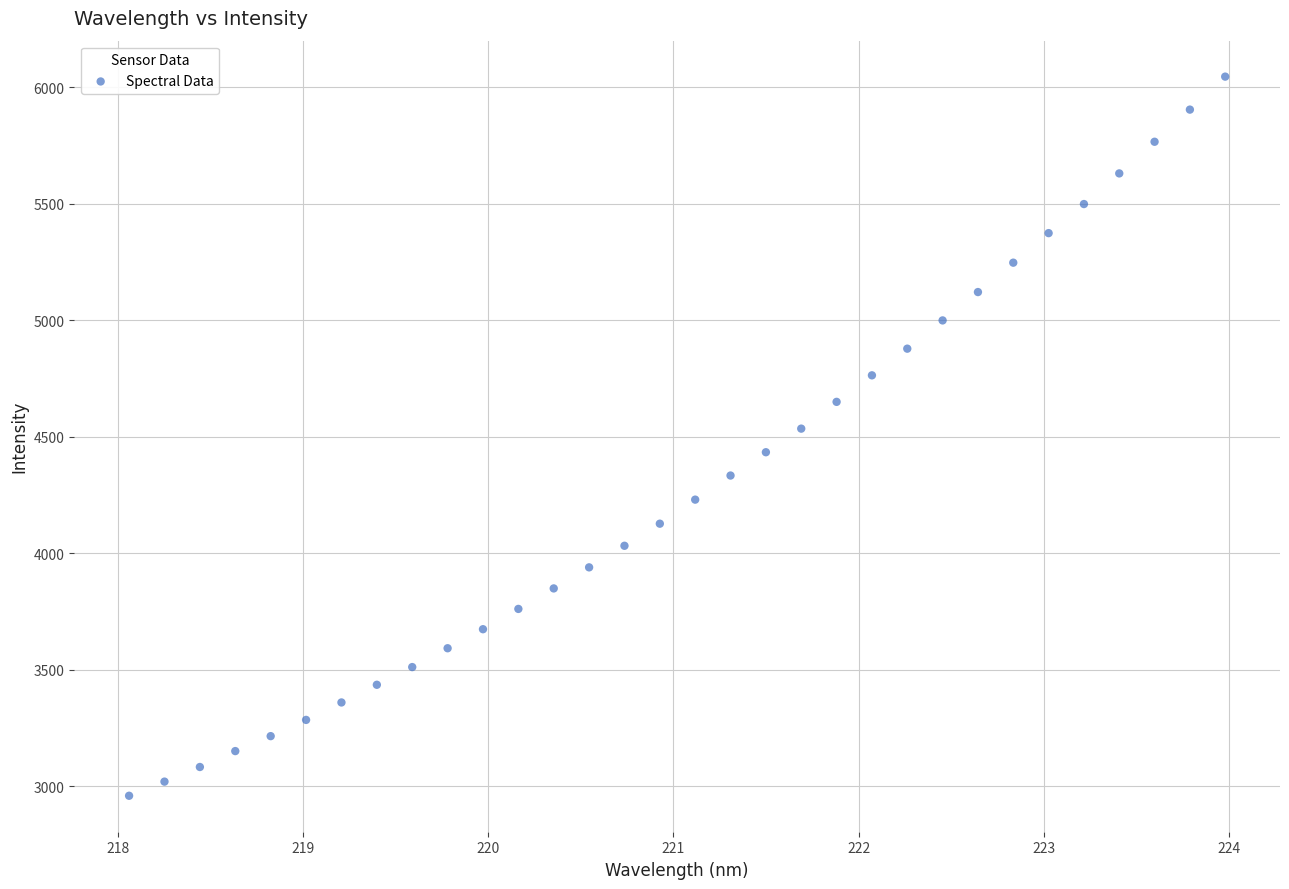

What is the range of Y values (max minus min)?

3085.3